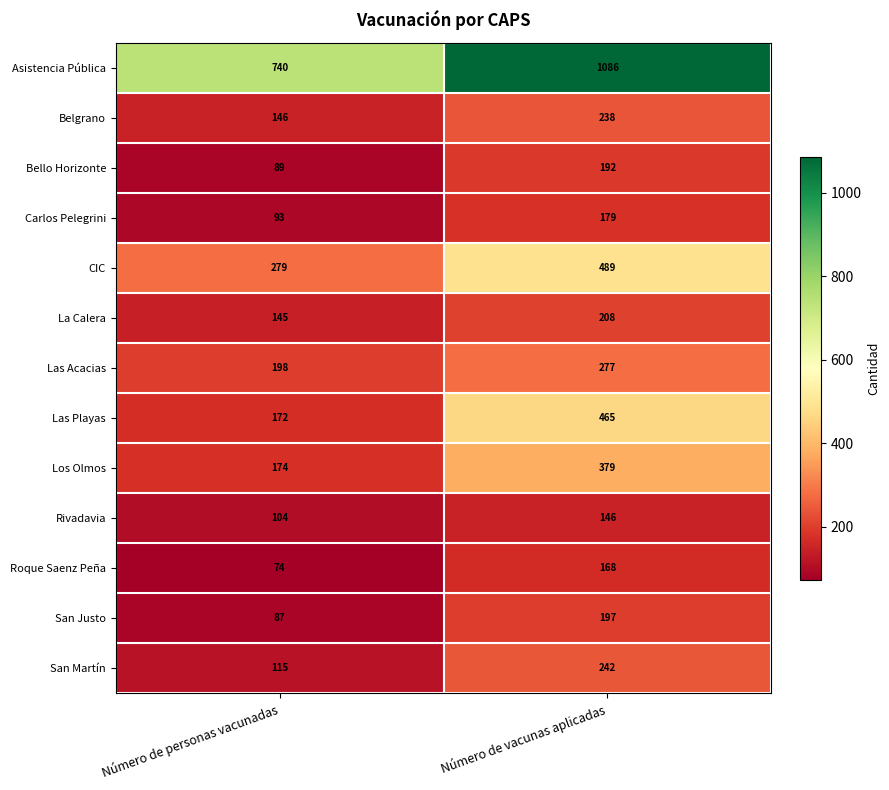

What is the maximum value for La Calera?

208